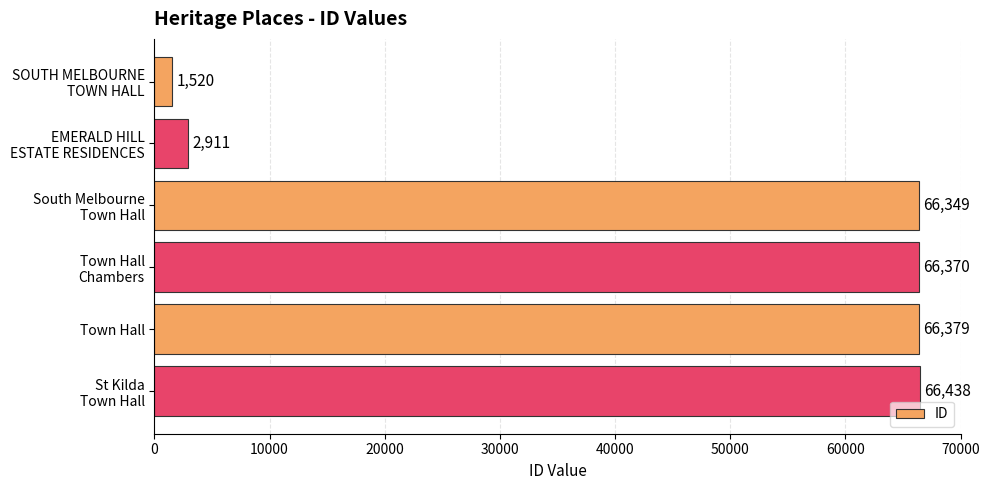

List the labels in order of value, largest first.

St Kilda
Town Hall, Town Hall, Town Hall
Chambers, South Melbourne
Town Hall, EMERALD HILL
ESTATE RESIDENCES, SOUTH MELBOURNE
TOWN HALL